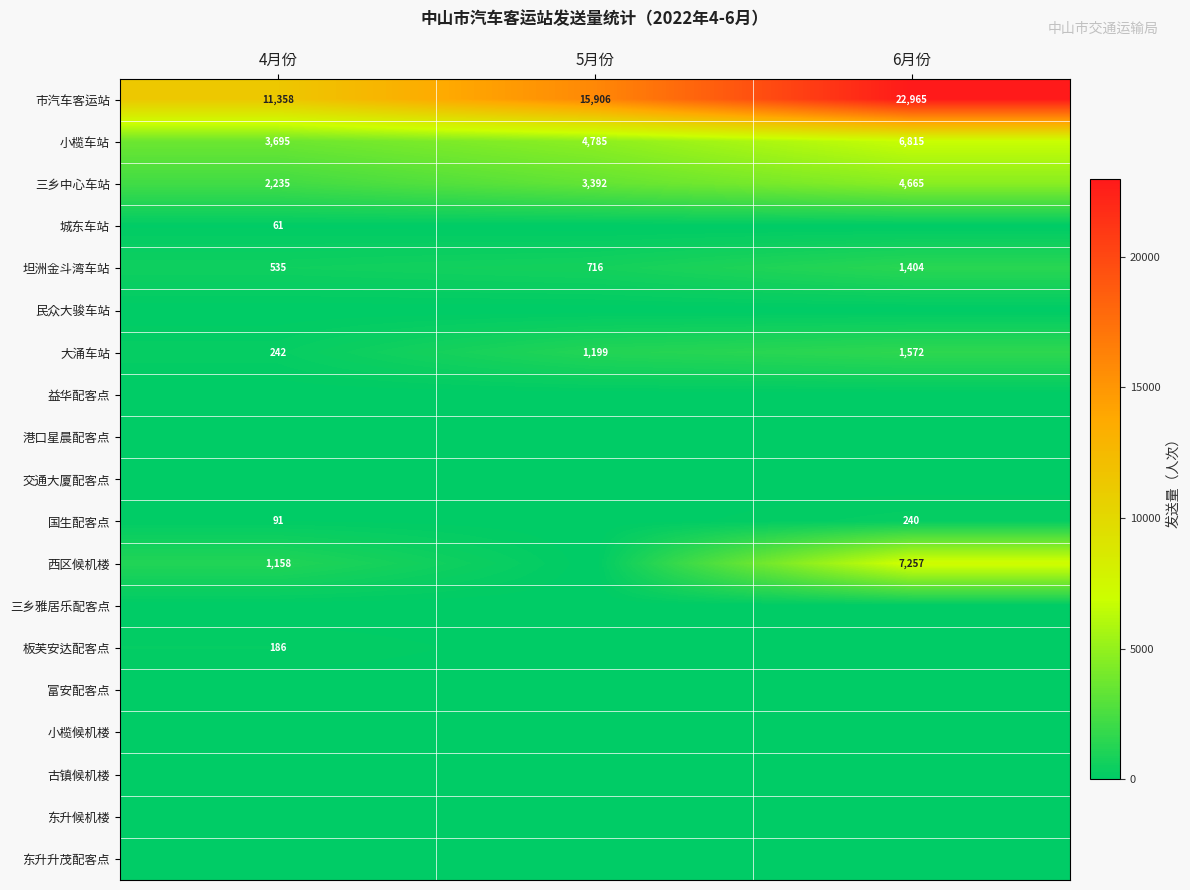

Is the value of 大涌车站 at 5月份 greater than the value of 板芙安达配客点 at 4月份?

Yes